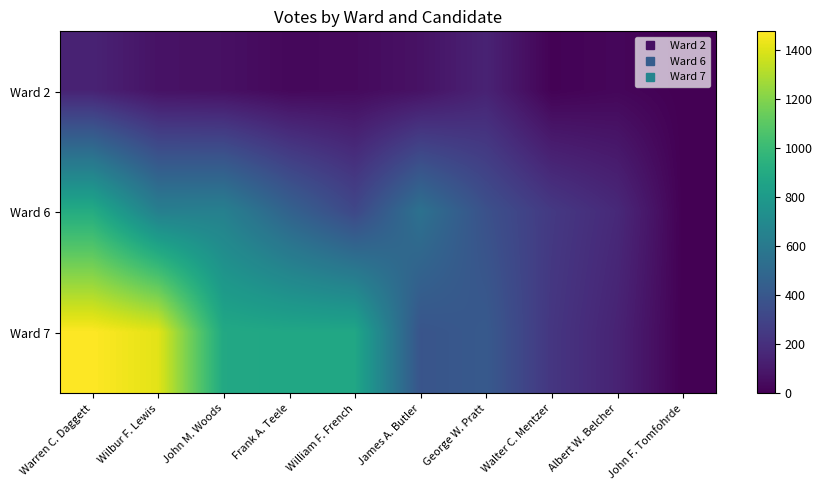

Reading left to right, transcribe all the data shown in this chart.

Ward 2: Warren C. Daggett=143	Wilbur F. Lewis=72	John M. Woods=63	Frank A. Teele=31	William F. French=39	James A. Butler=71	George W. Pratt=142	Walter C. Mentzer=9	Albert W. Belcher=26	John F. Tomfohrde=0
Ward 6: Warren C. Daggett=908	Wilbur F. Lewis=636	John M. Woods=641	Frank A. Teele=464	William F. French=318	James A. Butler=551	George W. Pratt=367	Walter C. Mentzer=247	Albert W. Belcher=171	John F. Tomfohrde=1
Ward 7: Warren C. Daggett=1475	Wilbur F. Lewis=1411	John M. Woods=888	Frank A. Teele=876	William F. French=877	James A. Butler=385	George W. Pratt=414	Walter C. Mentzer=232	Albert W. Belcher=144	John F. Tomfohrde=0